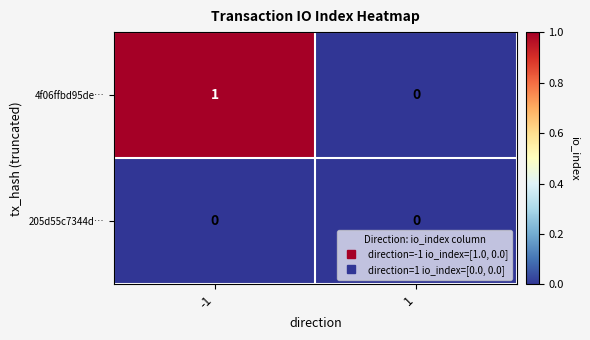

Is the value of 205d55c7344d… at 1 greater than the value of 4f06ffbd95de… at -1?

No